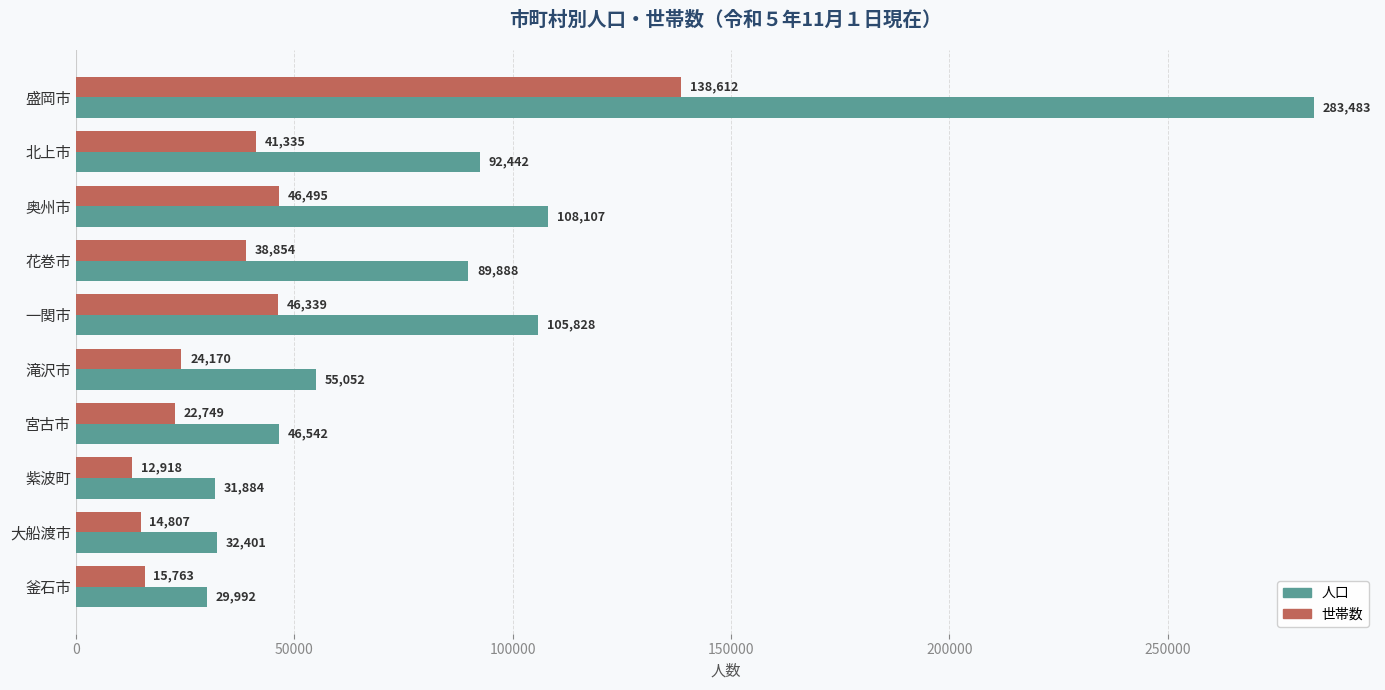

Rank the series by their maximum value, from lowest to highest.

世帯数, 人口